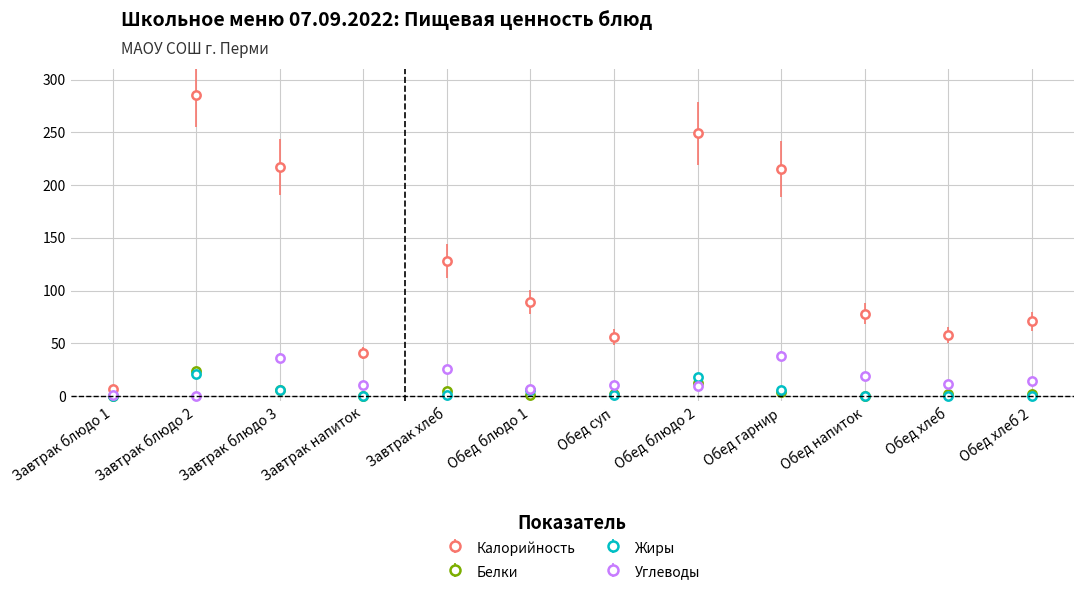

What is the spread (max minus min) of values at Обед гарнир?

211.4